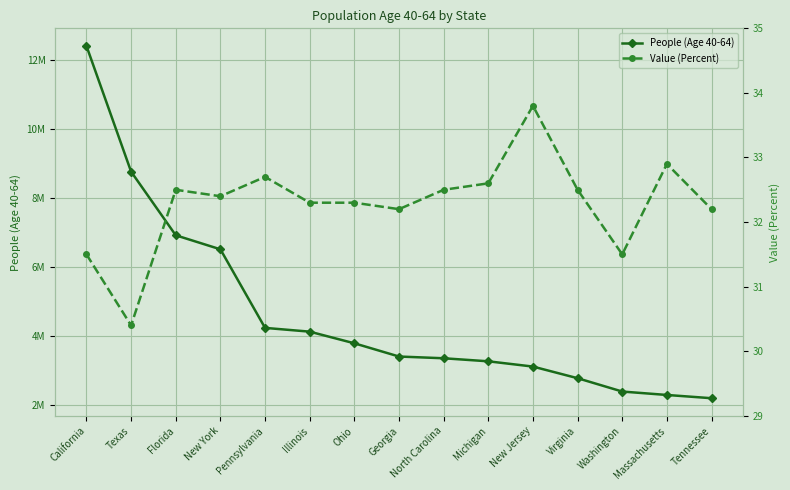

Which series has the widest spread of values?

People (Age 40-64)